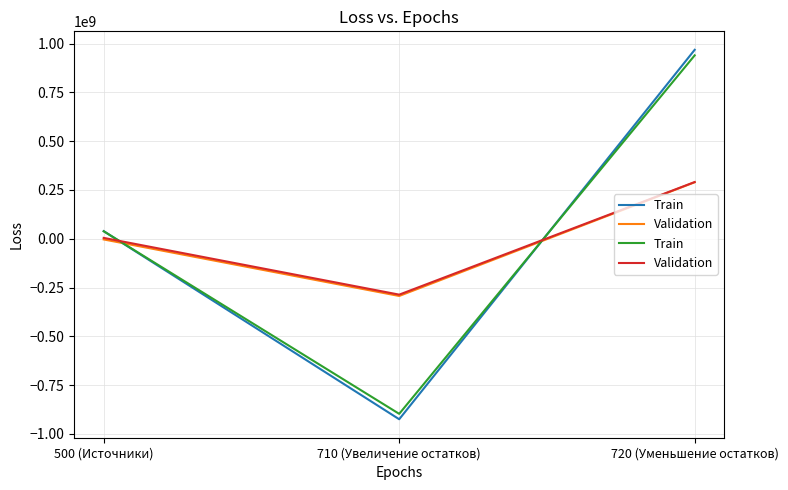

Which series has the widest spread of values?

Train